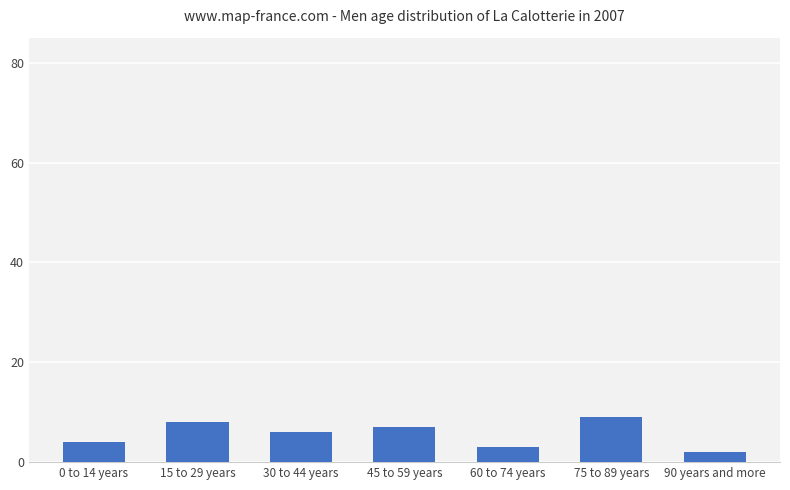

Count the number of categories in the chart.

7